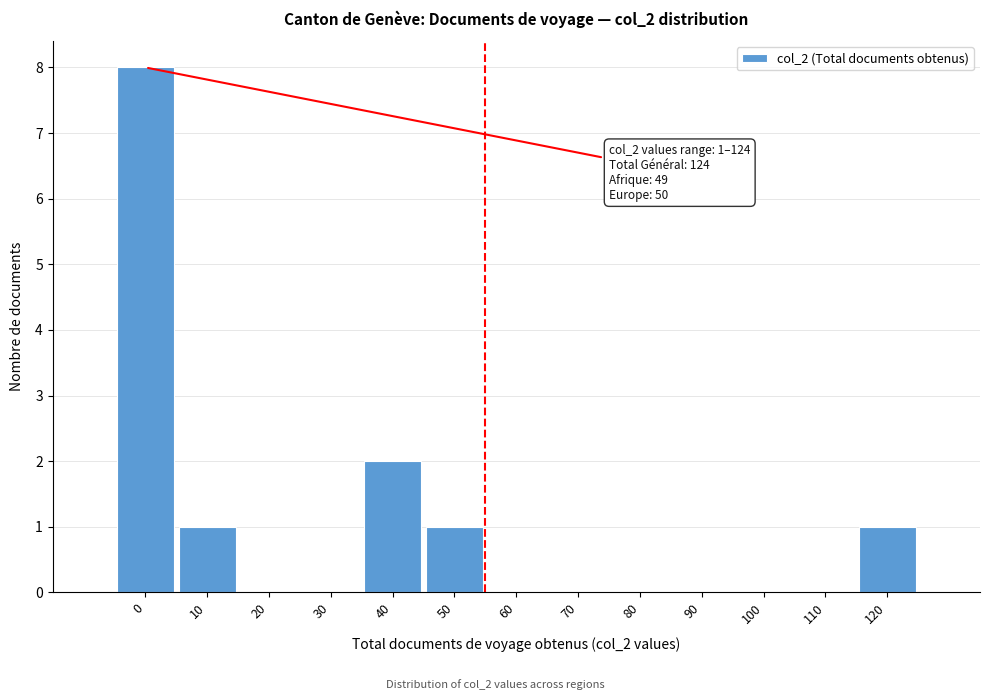

Reading left to right, transcribe all the data shown in this chart.

0=8	10=1	20=0	30=0	40=2	50=1	60=0	70=0	80=0	90=0	100=0	110=0	120=1